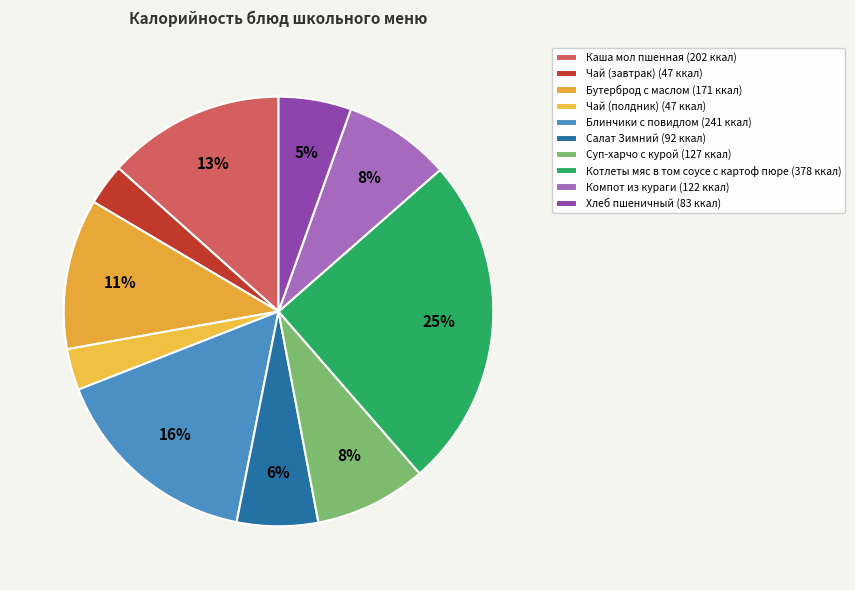

To the nearest percent, what is the difference between the largest and smallest slice percentages?

22%